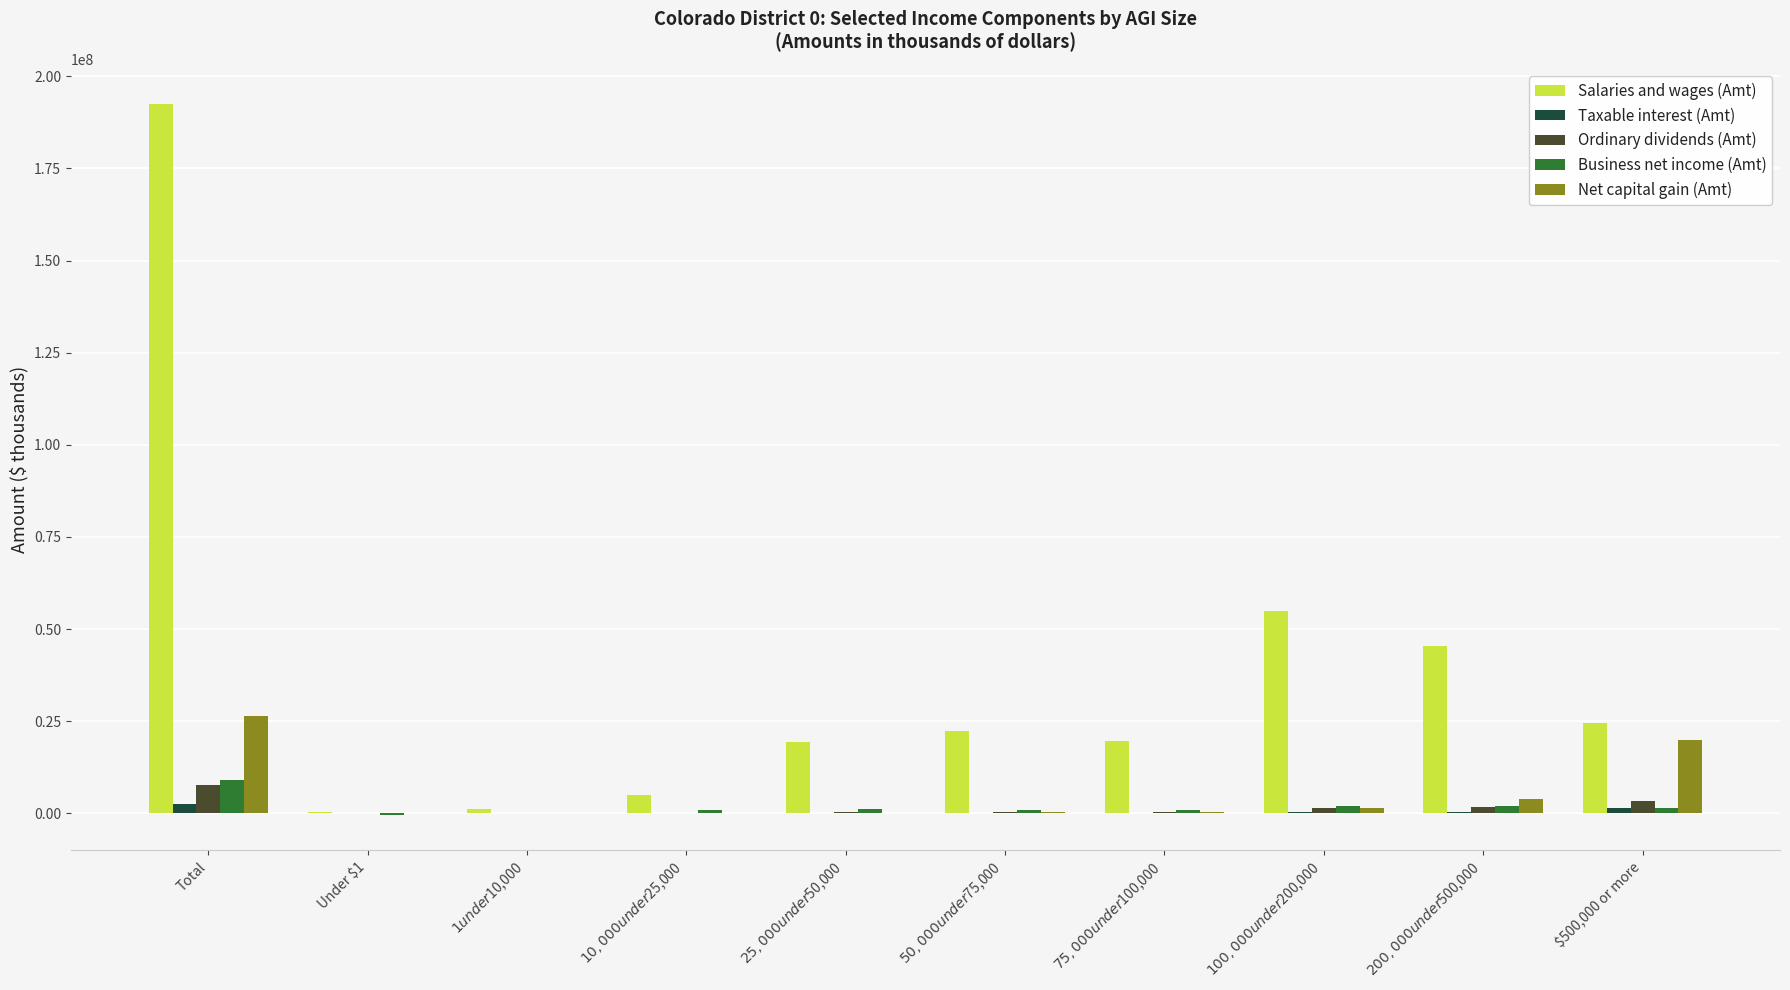

At which category is the sum across all series the highest?

Total